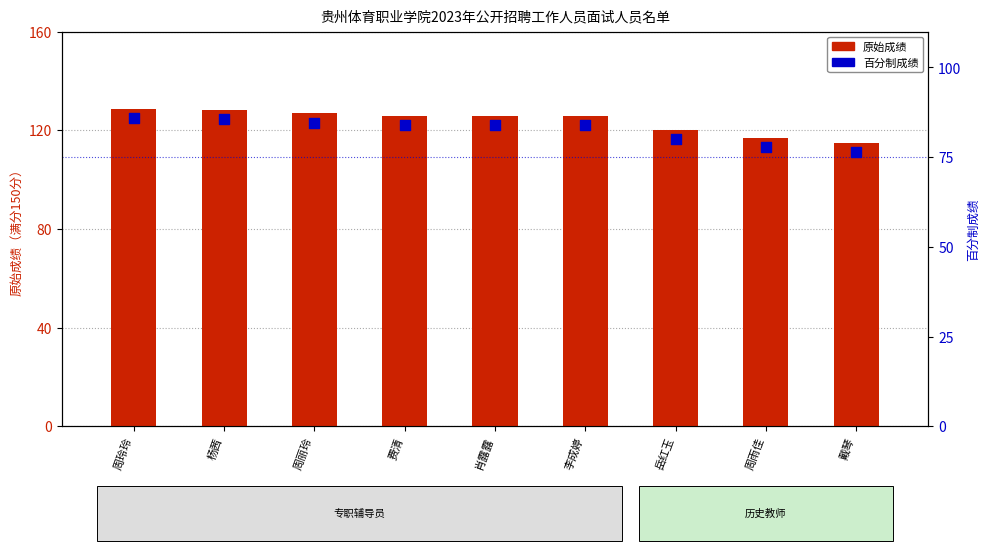

What is the total value across all series at 肖露露?

209.8